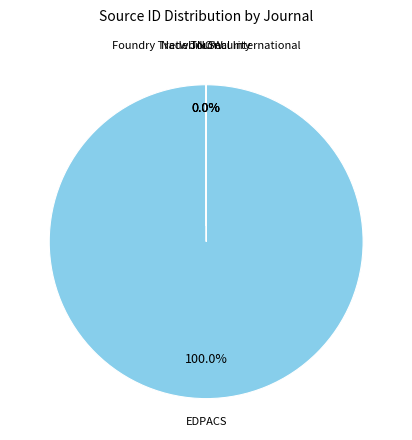

Is there any slice that represents more than half of the pie?

Yes